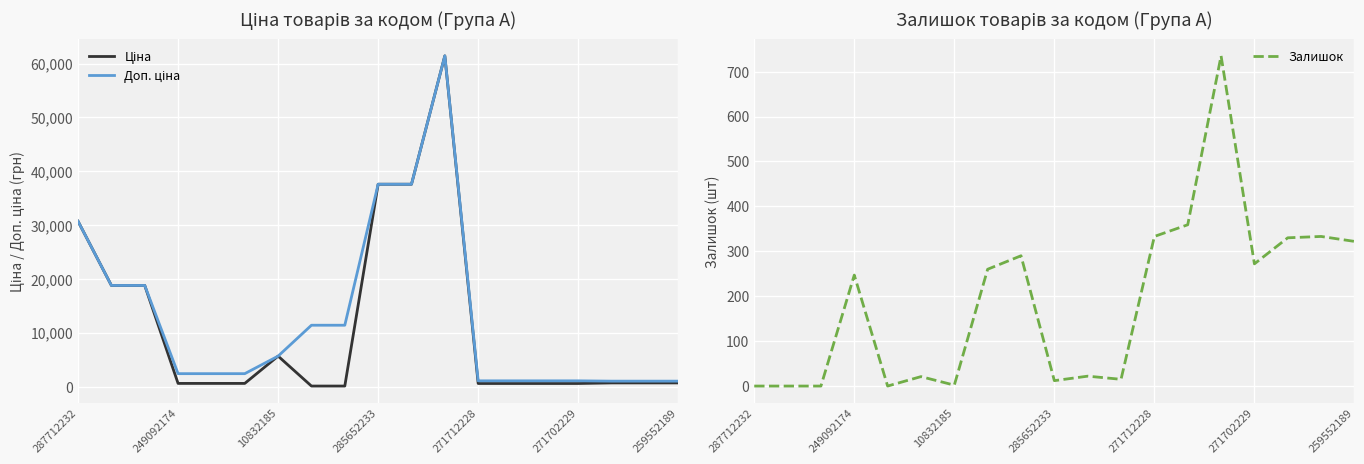

Is it true that Залишок equals 398 at 249092174?

False